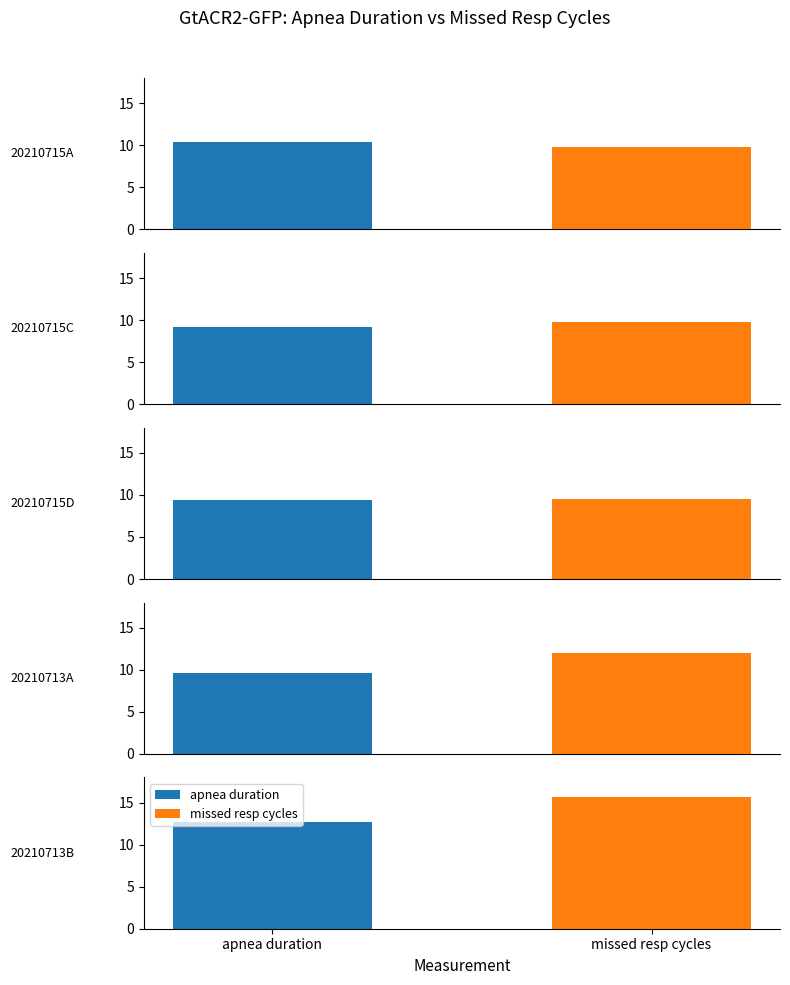

Rank the series by their average value, from highest to lowest.

GtACR2-GFP missed resp cycles, GtACR2-GFP apnea duration